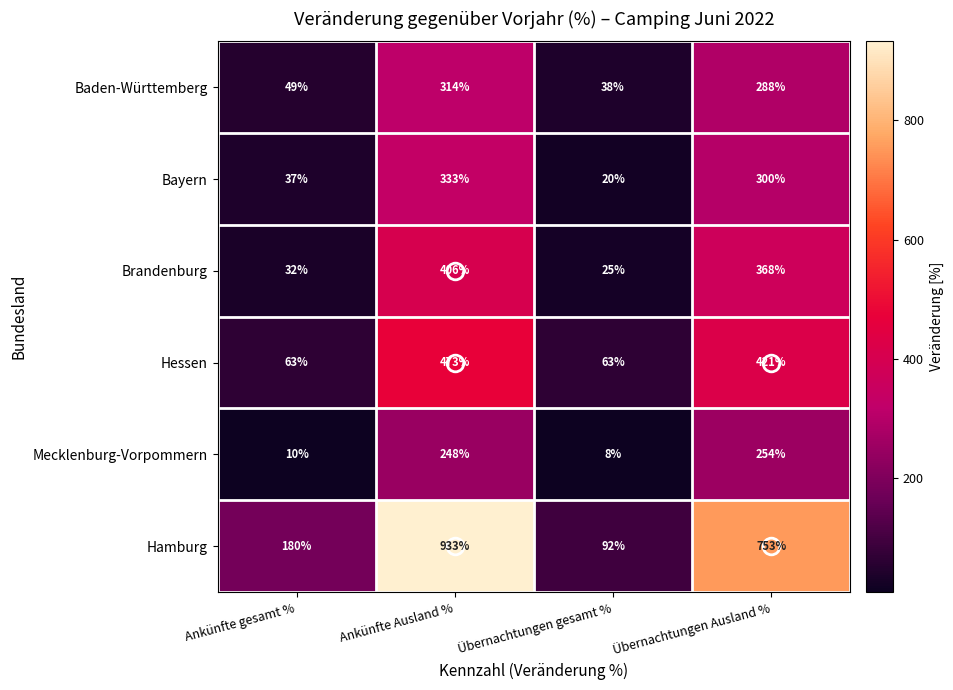

What is the difference between the highest and lowest values at Übernachtungen Ausland %?

499